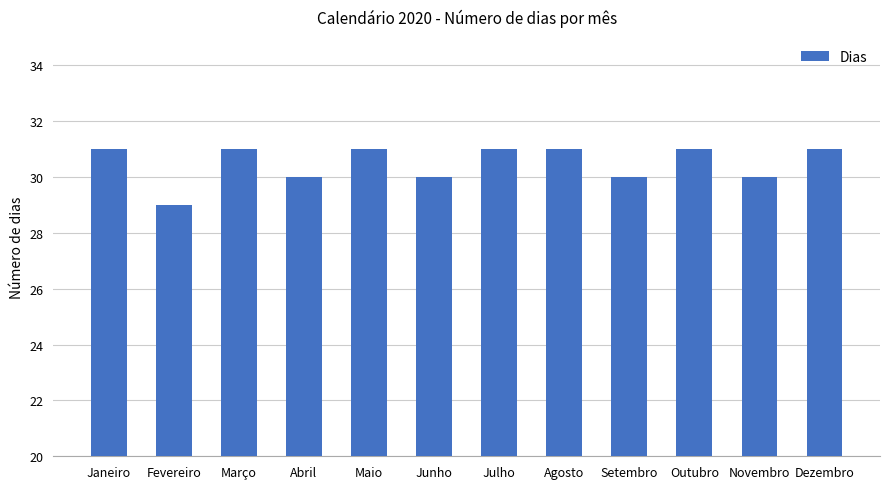

Read the value at Agosto.

31